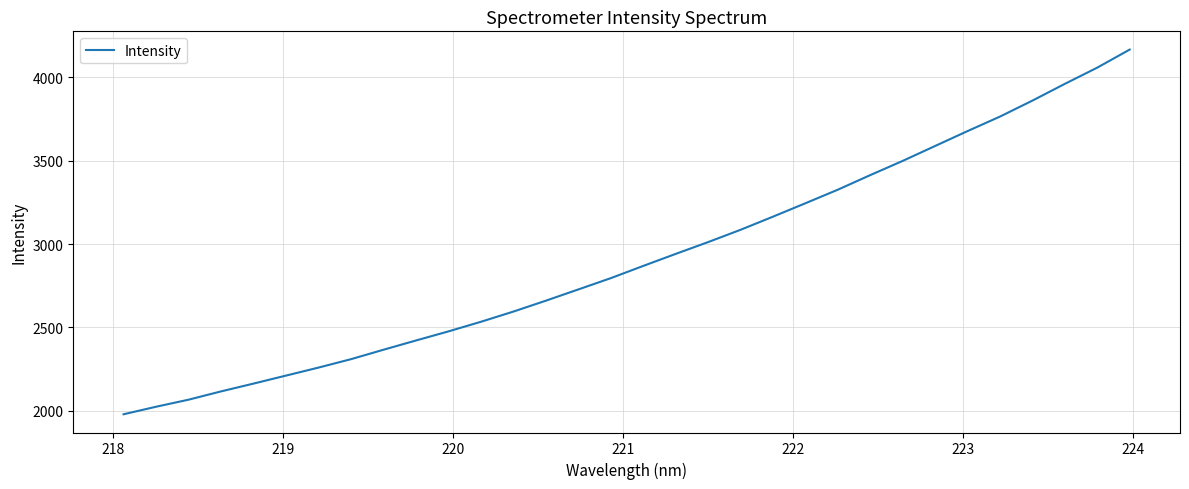

What is the greatest value displayed?

4164.9